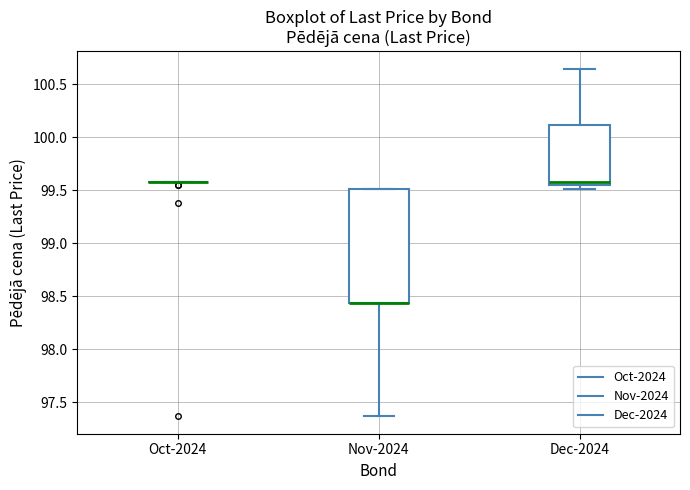

Reading left to right, transcribe this box plot: for each box, give where its median line is, the range the box spans, and where its two whiskers end, as read against the y-axis. The values are not printed on the chart, so give them approximately, as read against the axis.

Oct-2024: box collapsed to a line at 99.60, whiskers 99.55 to 99.60
Nov-2024: median 98.45 (drawn on the box's lower edge), box 98.45 to 99.50, whiskers 97.35 to 99.50
Dec-2024: median 99.60, box 99.55 to 100.10, whiskers 99.50 to 100.65